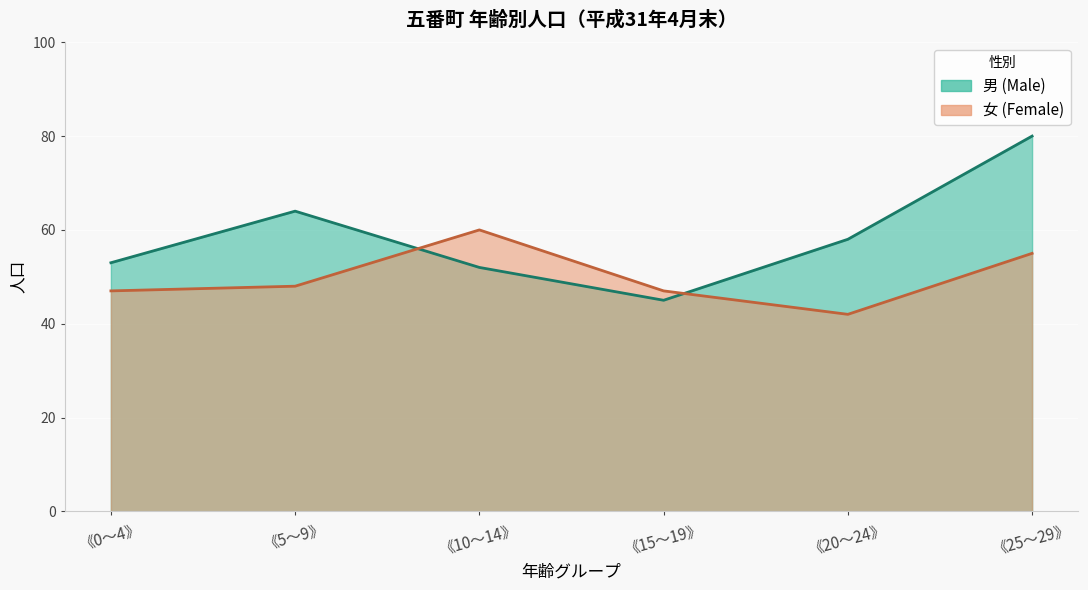

True or false: 女 (Female) has a value of 82 at 15-19.

False